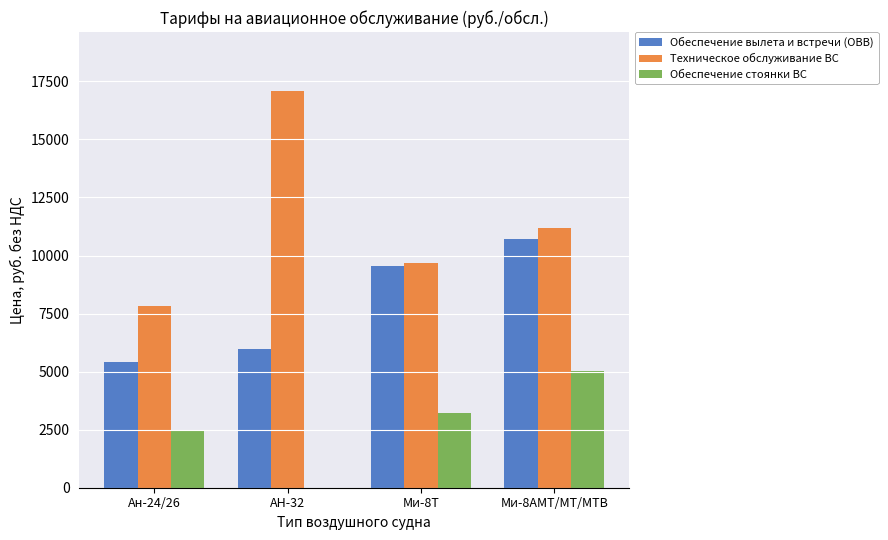

At which label does Обеспечение вылета и встречи (ОВВ) reach its peak?

Ми-8АМТ/МТ/МТВ